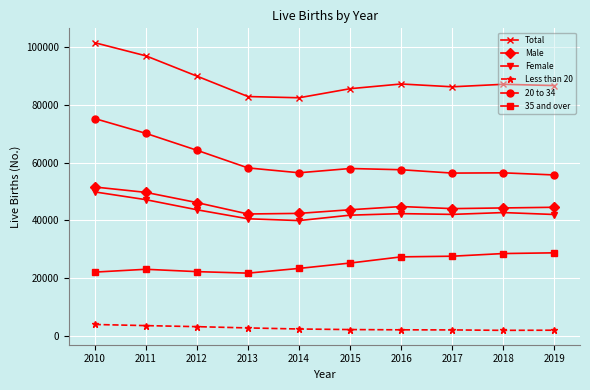

True or false: Total has more than 2 points higher than both neighbors.

False